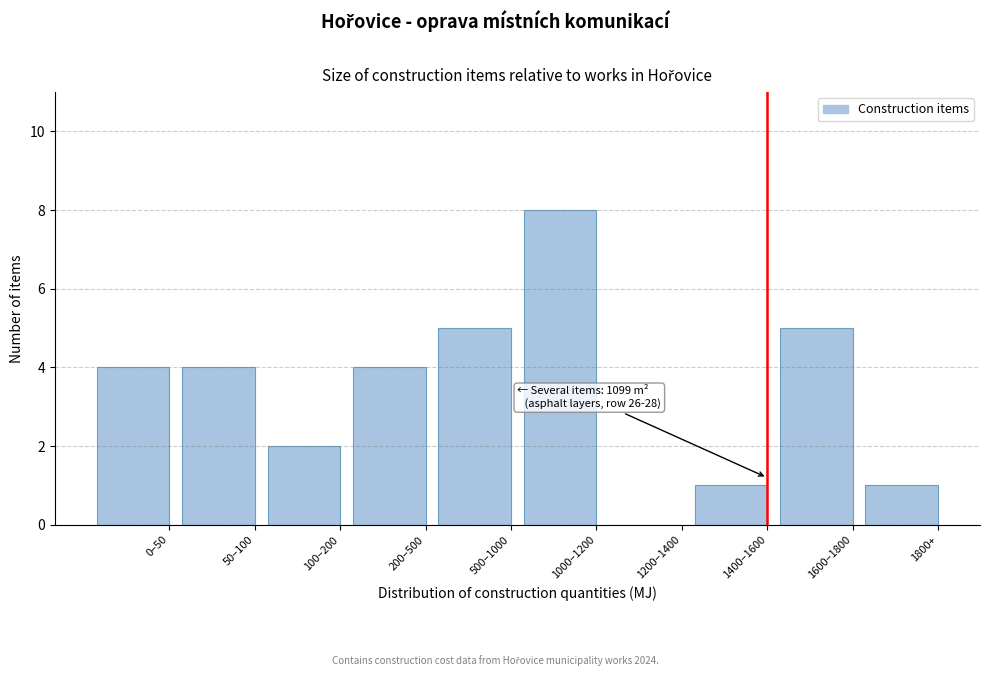

Reading right to left, what are all the values shown in this chart?

1800+=1	1600–1800=5	1400–1600=1	1200–1400=0	1000–1200=8	500–1000=5	200–500=4	100–200=2	50–100=4	0–50=4